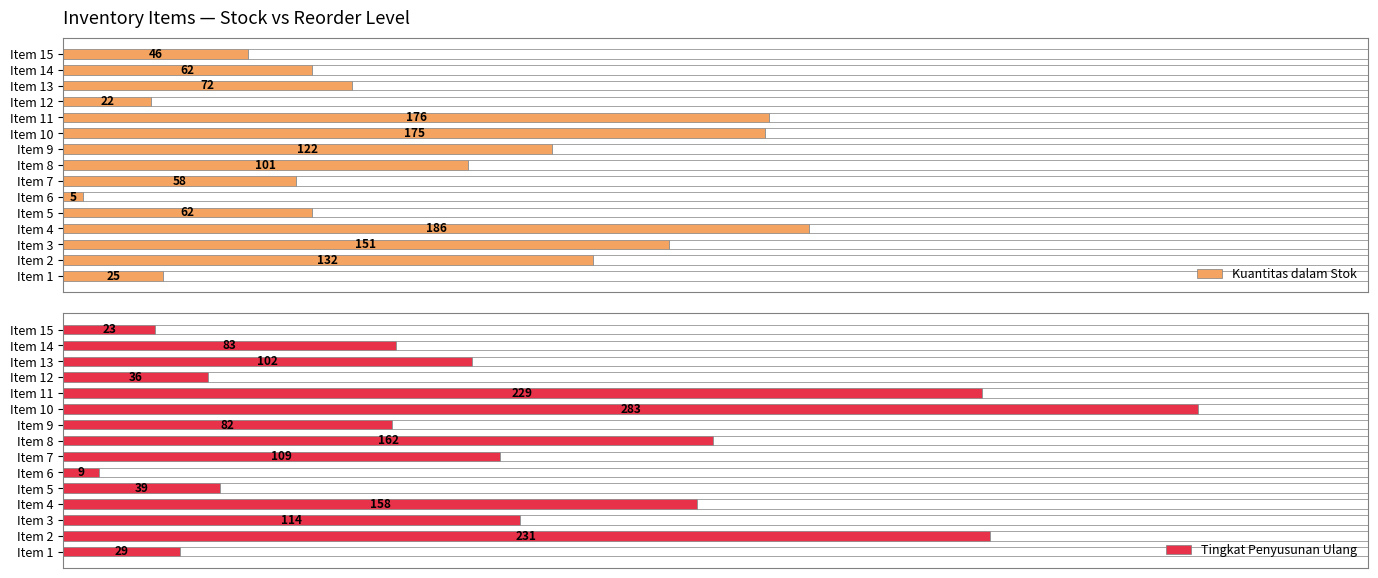

What are all the series names shown in the legend?

Kuantitas dalam Stok, Tingkat Penyusunan Ulang